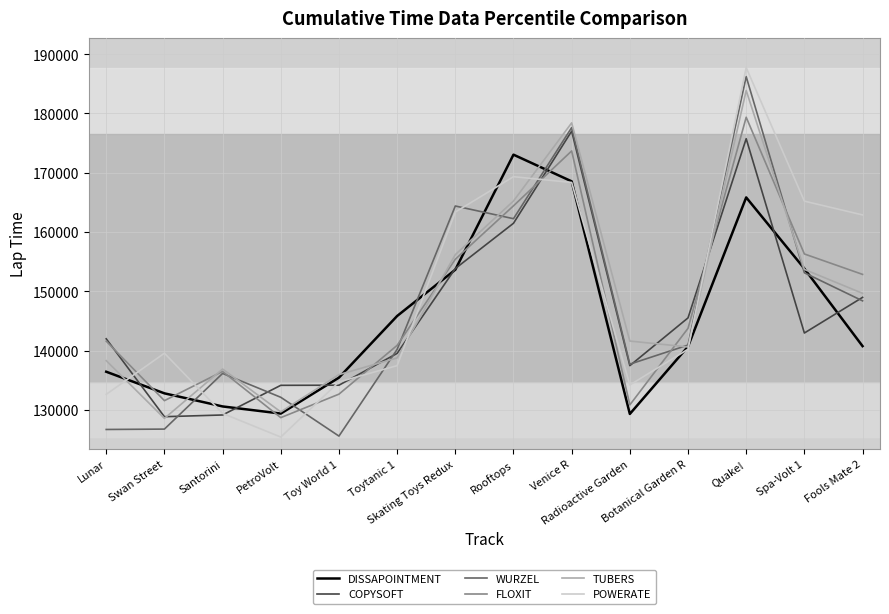

How many intersections are there between FLOXIT and POWERATE?

9